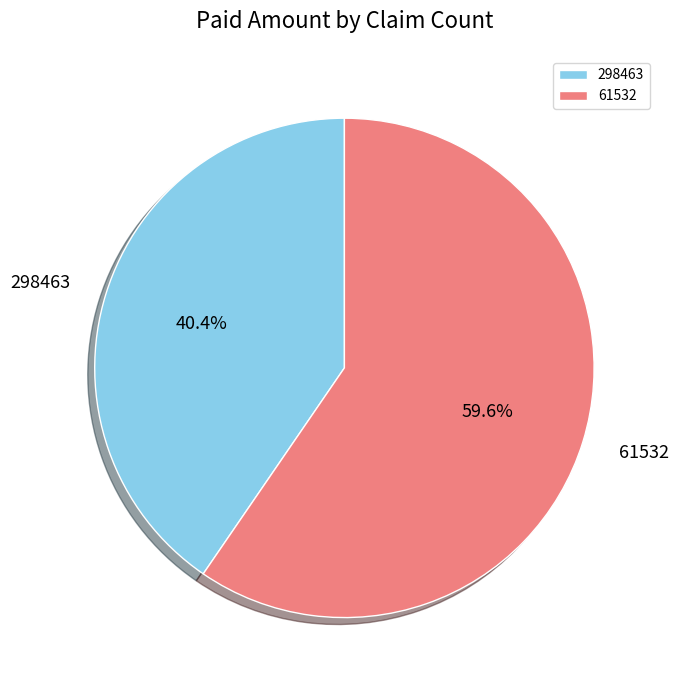

To the nearest percent, what portion does 298463 represent?

40%